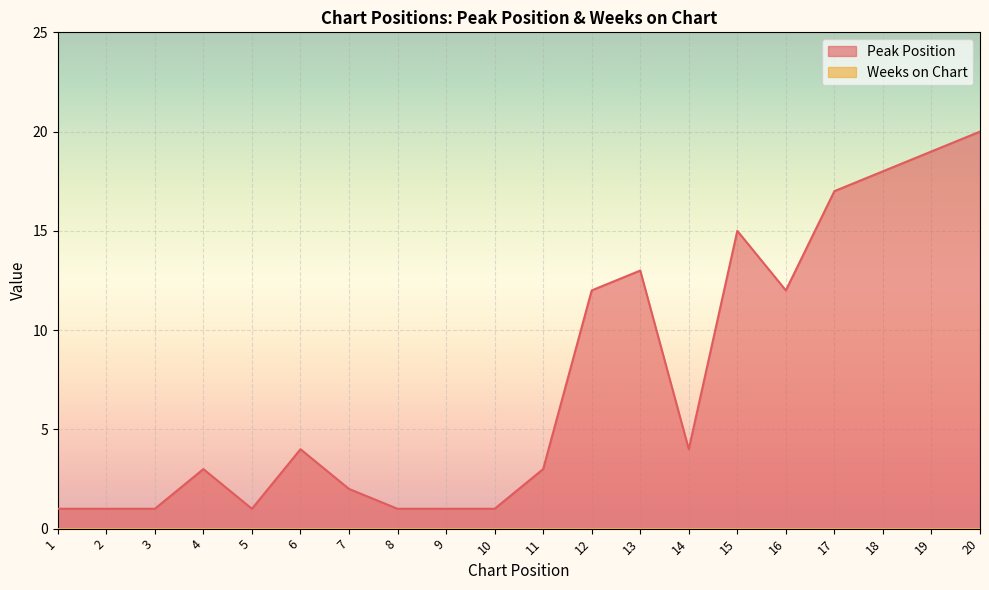

Between 8 and 3, which is larger?

8